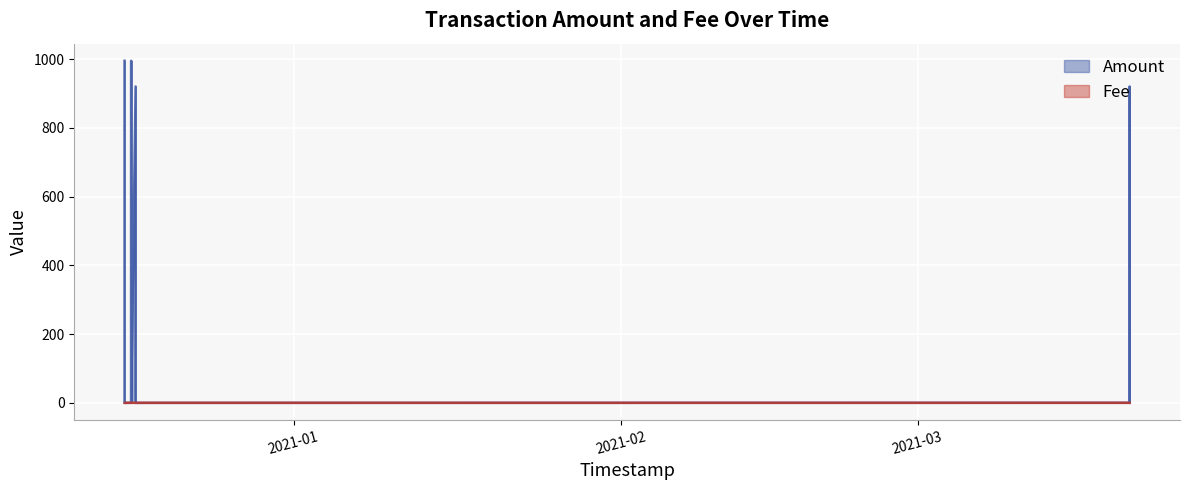

How many lines are shown in the chart?

2